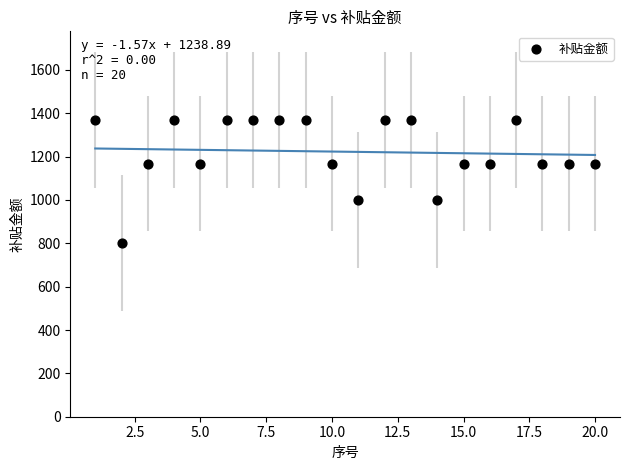

What is the range of Y values (max minus min)?

567.5